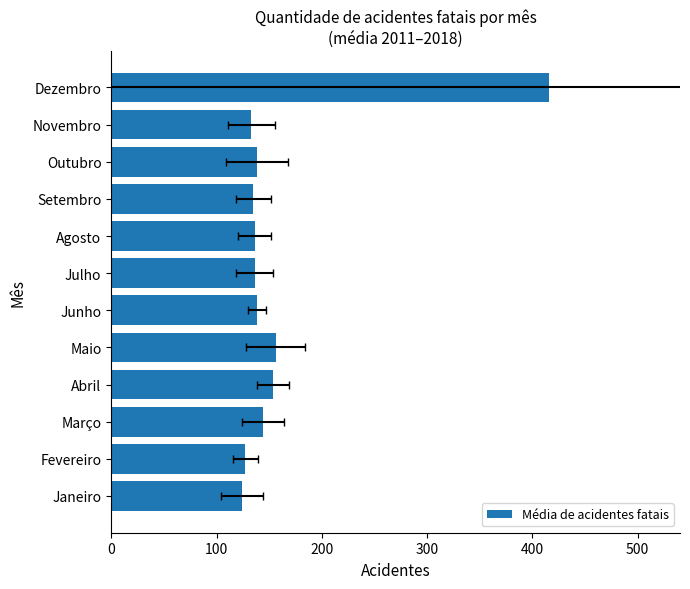

Does the chart contain any negative values?

No